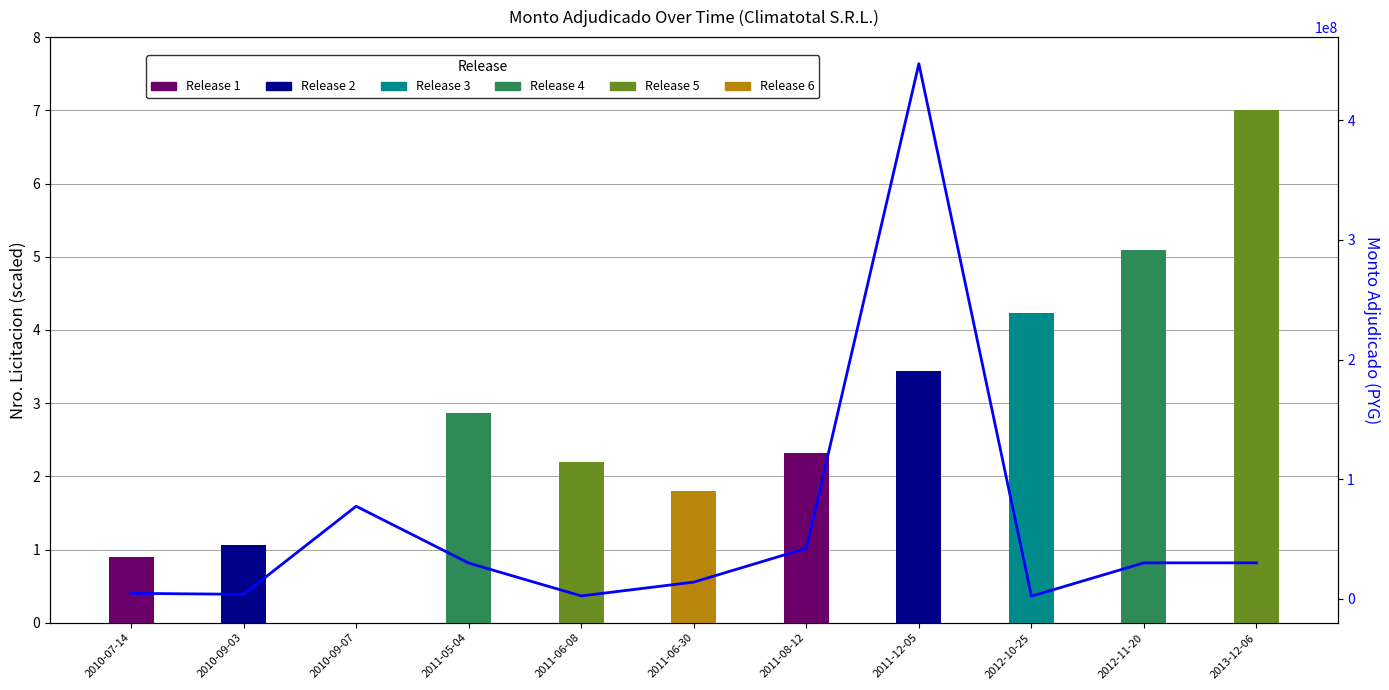

How many data points are above 29825000?

5